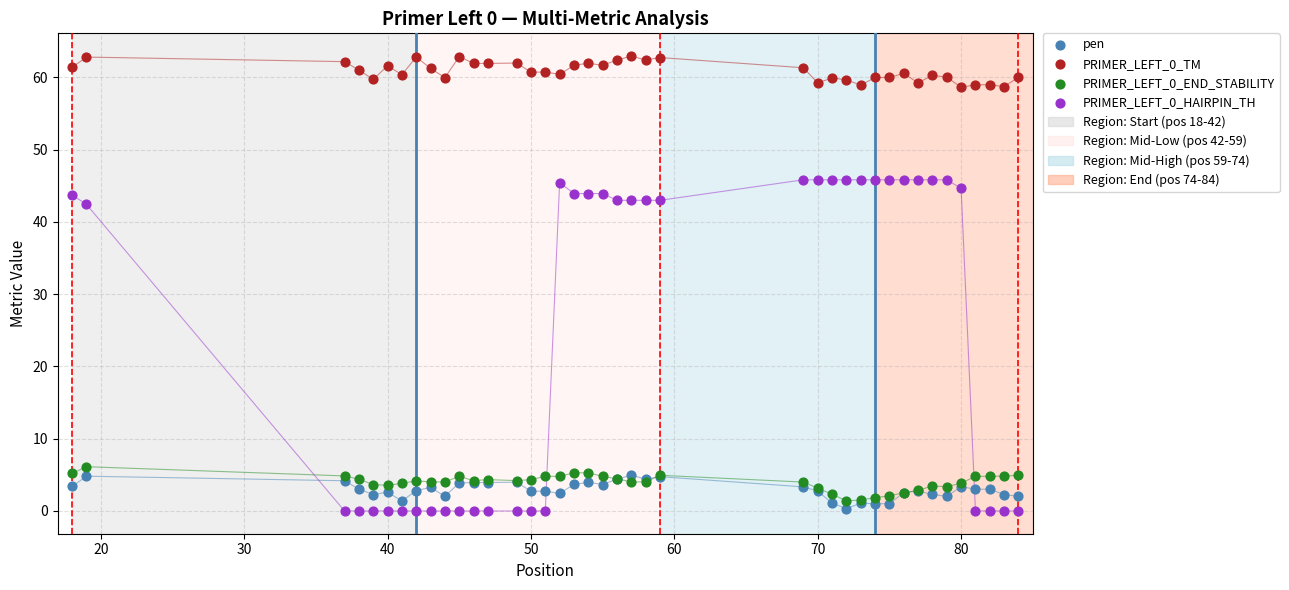

What is the X range (max minus min) for the scatter plot?

66.0